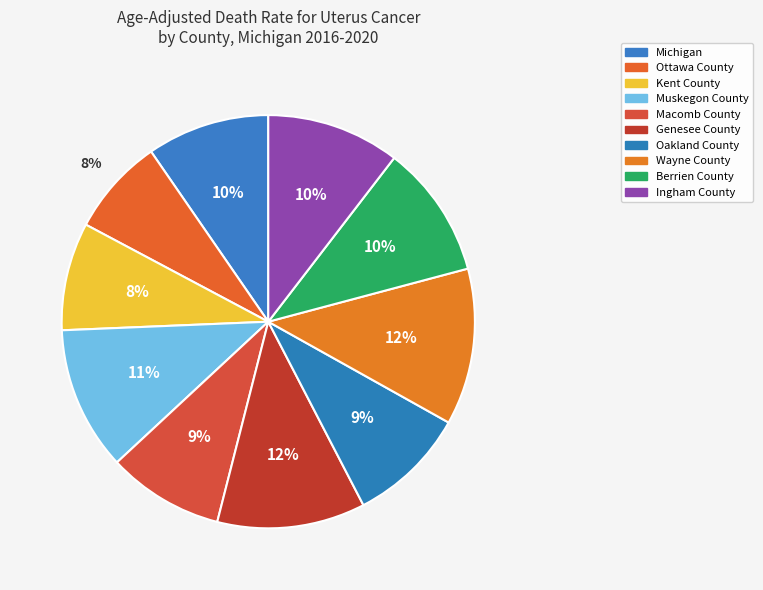

Is the sum of Wayne County and Ingham County greater than half?

No